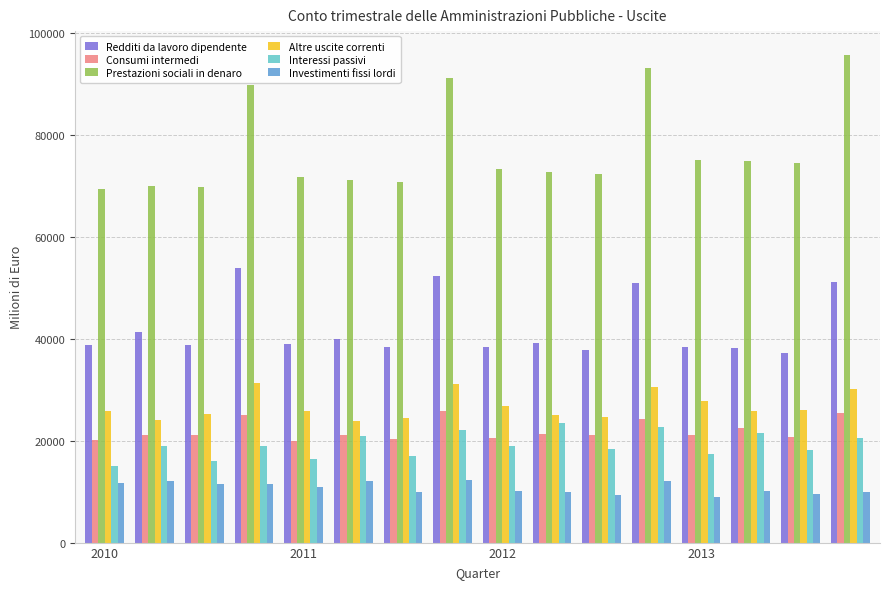

Which series has the largest range (max minus min)?

Prestazioni sociali in denaro